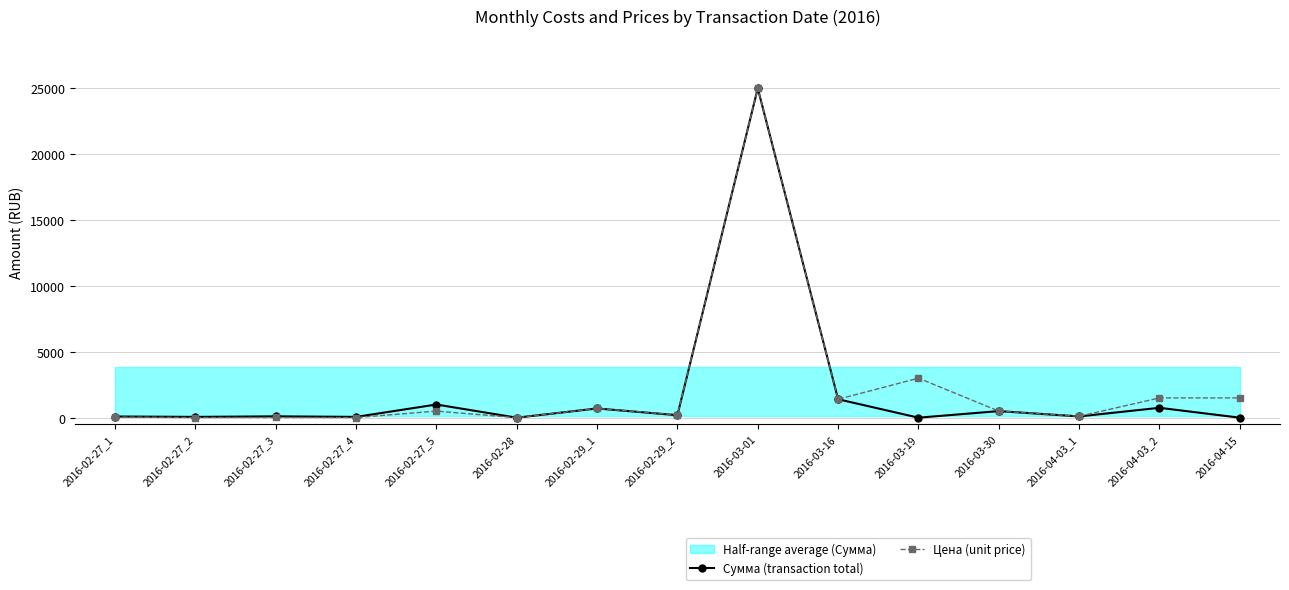

True or false: Сумма (transaction total) has more than 0 points higher than both neighbors.

True